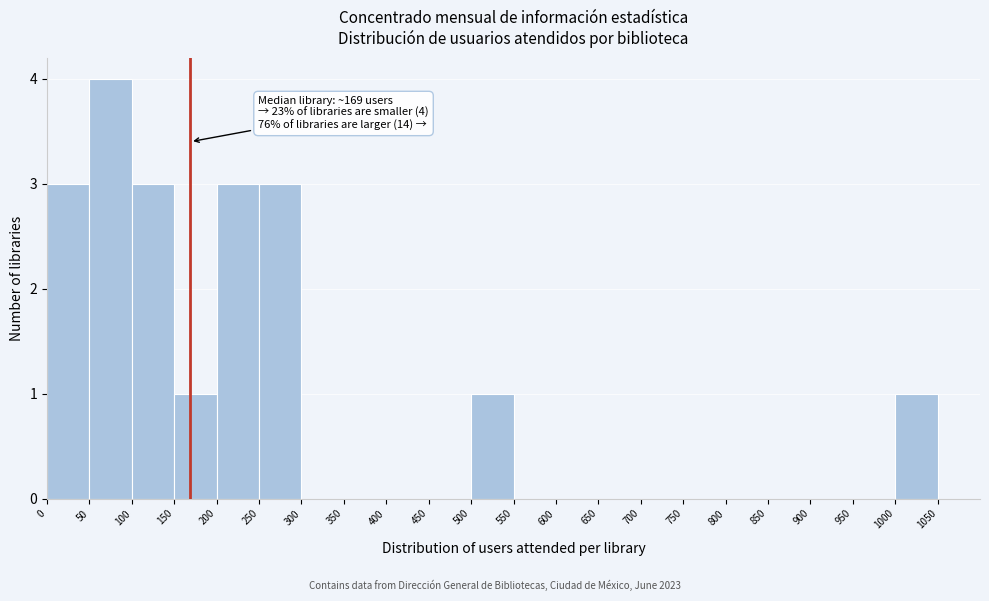

Which range on the x-axis has the tallest bar?

50 to 100